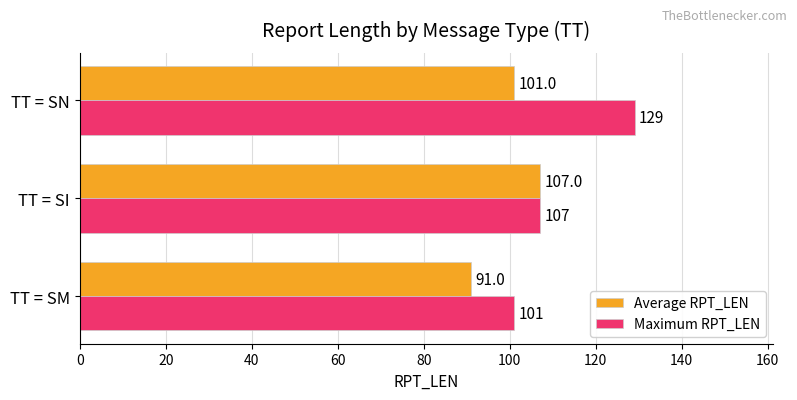

Rank the series by their maximum value, from lowest to highest.

Average RPT_LEN, Maximum RPT_LEN